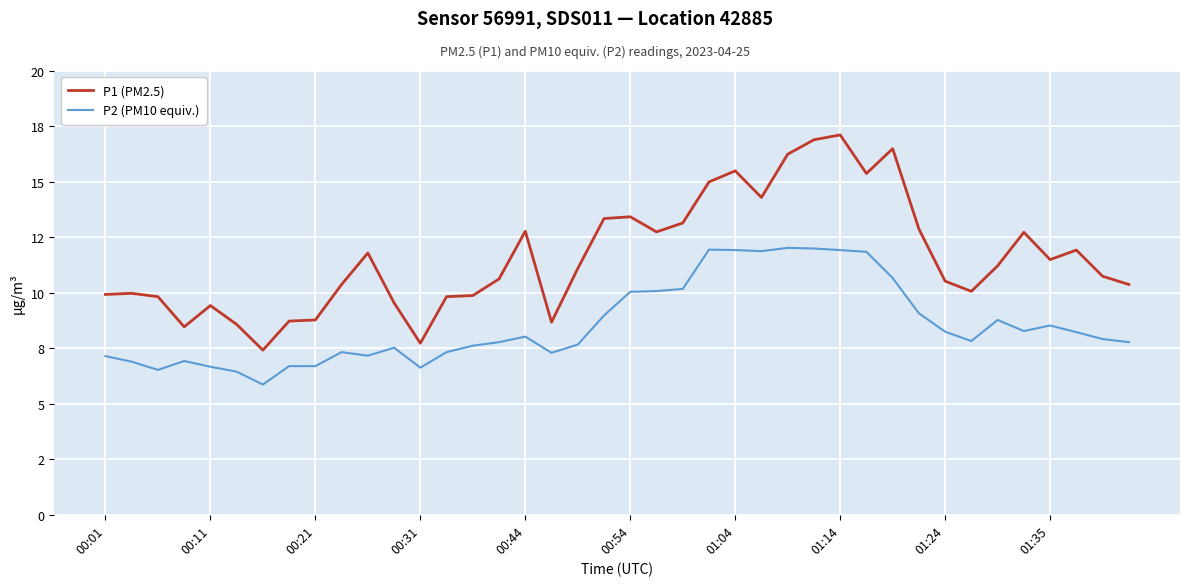

Does the chart display data point markers on the line(s)?

No